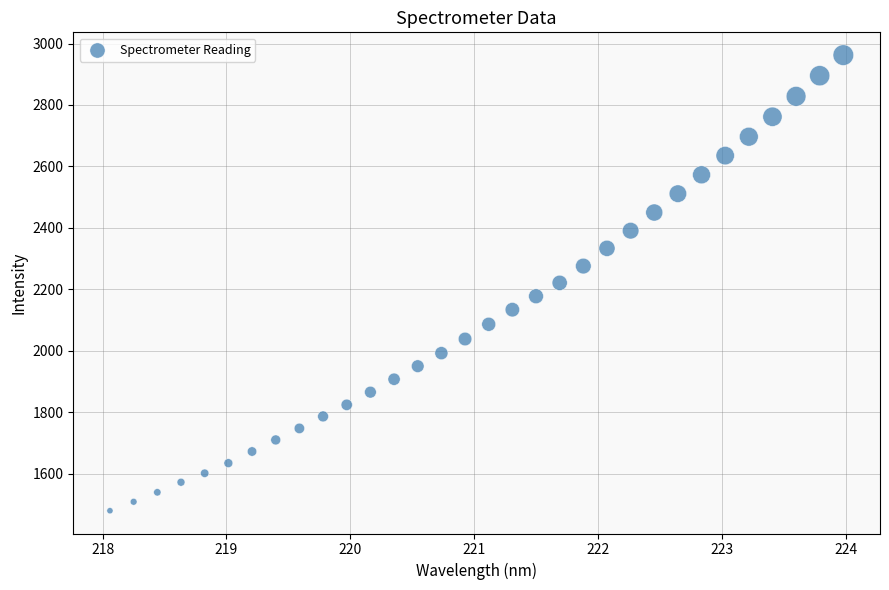

What is the range of X values (max minus min)?

5.9